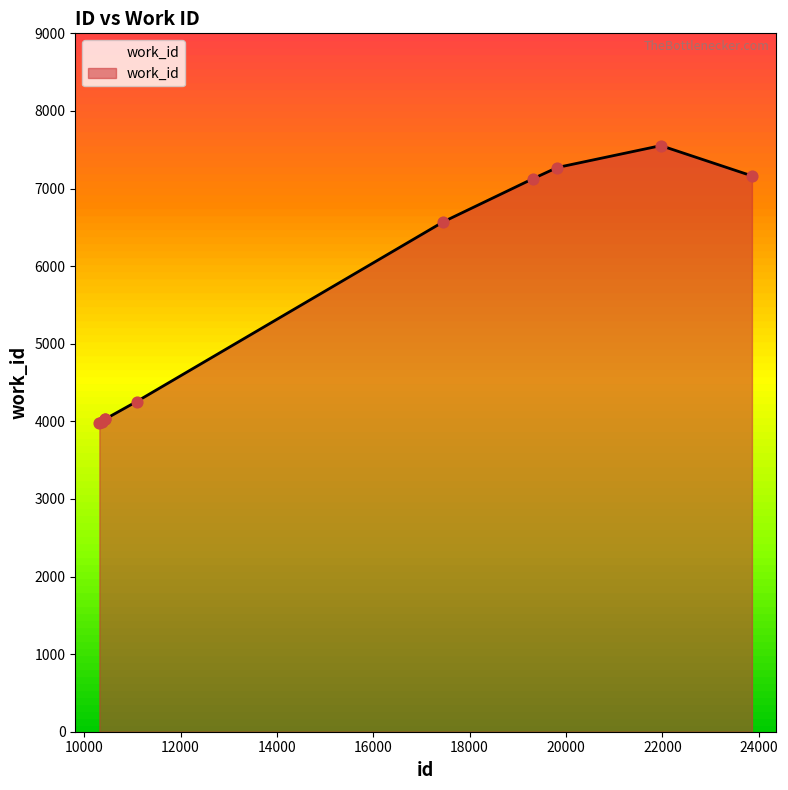

What is the smallest value displayed?

3974